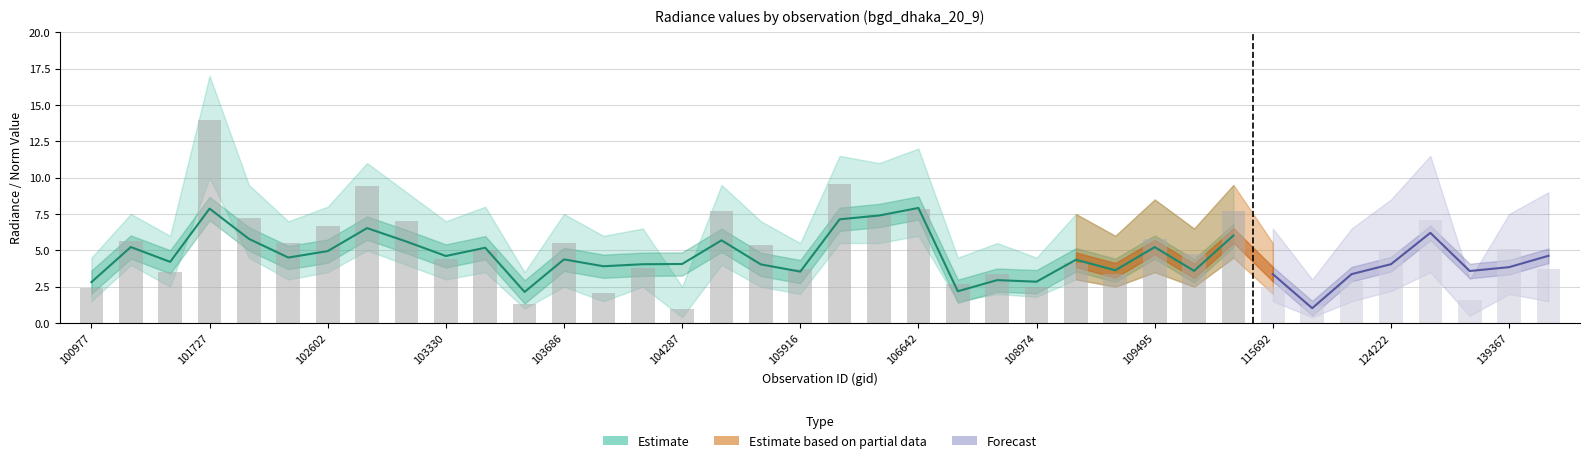

Reading right to left, what are all the values shown in this chart?

dnbrad: 3.7	5.1	1.6	7.1	5.0	2.9	1.2	2.5	7.7	4.7	5.8	3.3	4.2	2.5	3.4	2.7	7.8	7.5	9.6	3.7	5.4	7.7	0.9	3.8	2.1	5.5	1.3	5.0	4.4	7.0	9.4	6.7	5.5	7.2	13.9	3.5	5.7	2.4
rade9_aggzone_norm: 4.6	3.8	3.6	6.2	4.0	3.4	1.0	3.4	6.0	3.6	5.2	3.6	4.4	2.8	3.0	2.2	7.9	7.4	7.1	3.5	4.0	5.7	4.1	4.0	3.9	4.4	2.1	5.2	4.6	5.6	6.5	4.9	4.5	5.8	7.9	4.2	5.2	2.8
rade9_mult_nadir_norm: 2.6	3.7	1.0	6.2	4.1	2.4	1.0	1.9	5.9	3.5	4.8	3.4	4.2	1.9	3.0	2.1	8.0	7.5	7.3	2.7	3.9	5.3	0.6	2.9	1.3	3.4	1.1	5.1	4.4	4.8	6.5	4.9	4.5	5.4	8.5	2.4	3.9	1.8